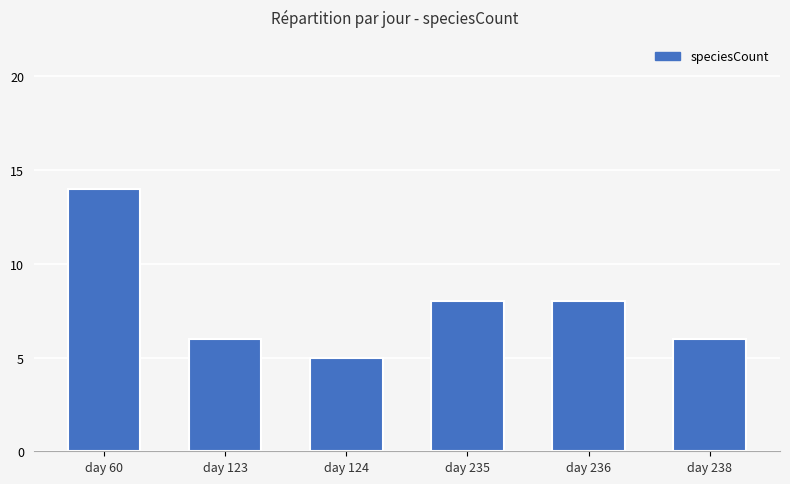

Which has a higher value, day 60 or day 123?

day 60